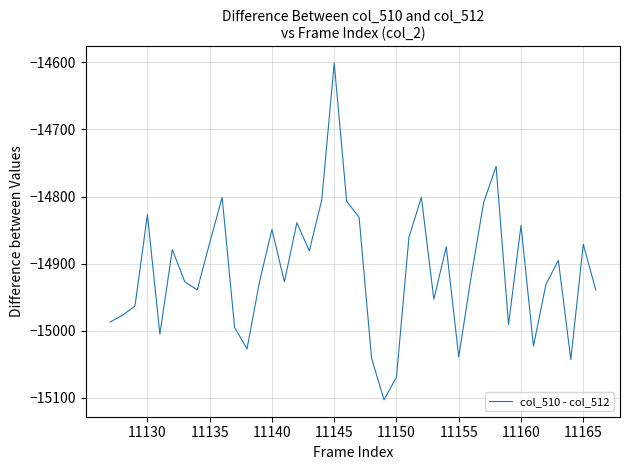

What is the greatest value displayed?

-14601